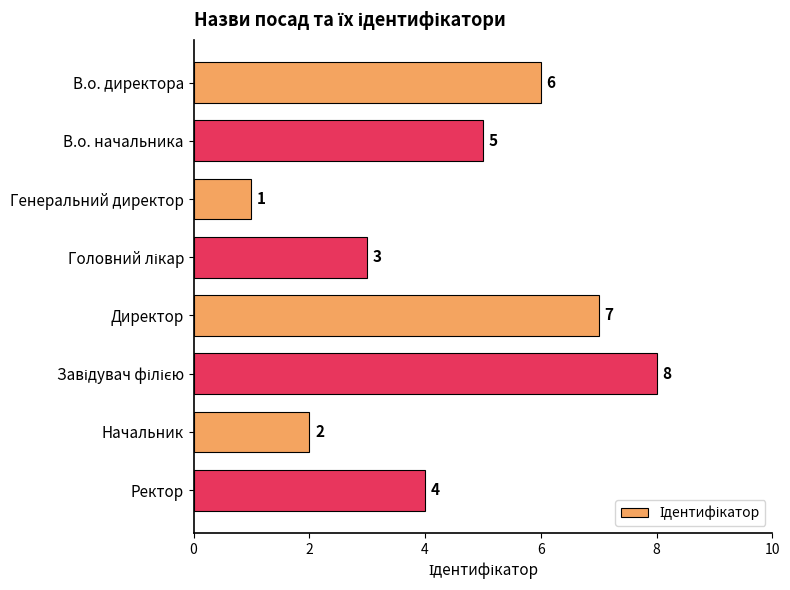

What is the label of the 4th bar from the bottom?

Директор